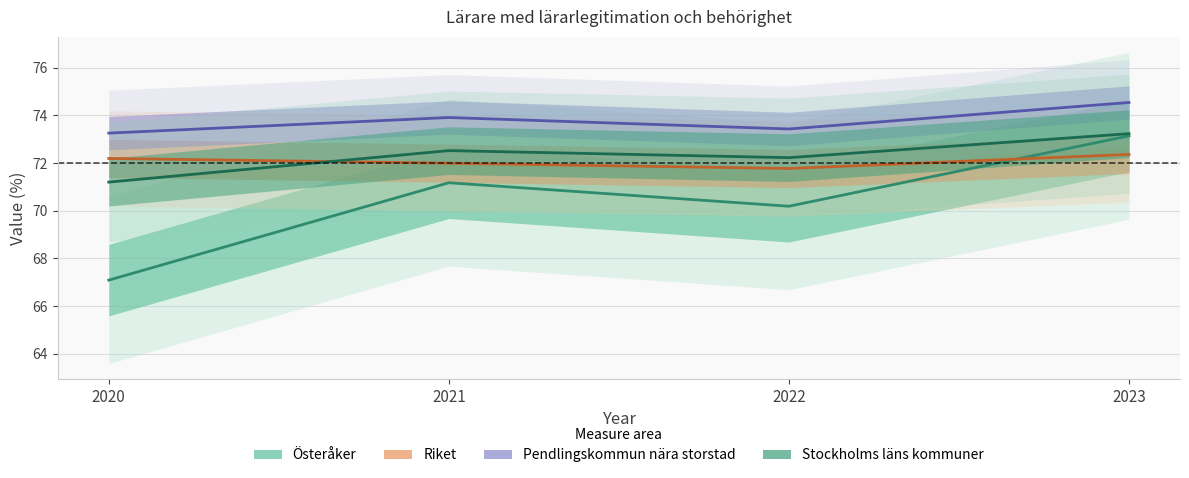

Where is the first local maximum for Österåker?

2021